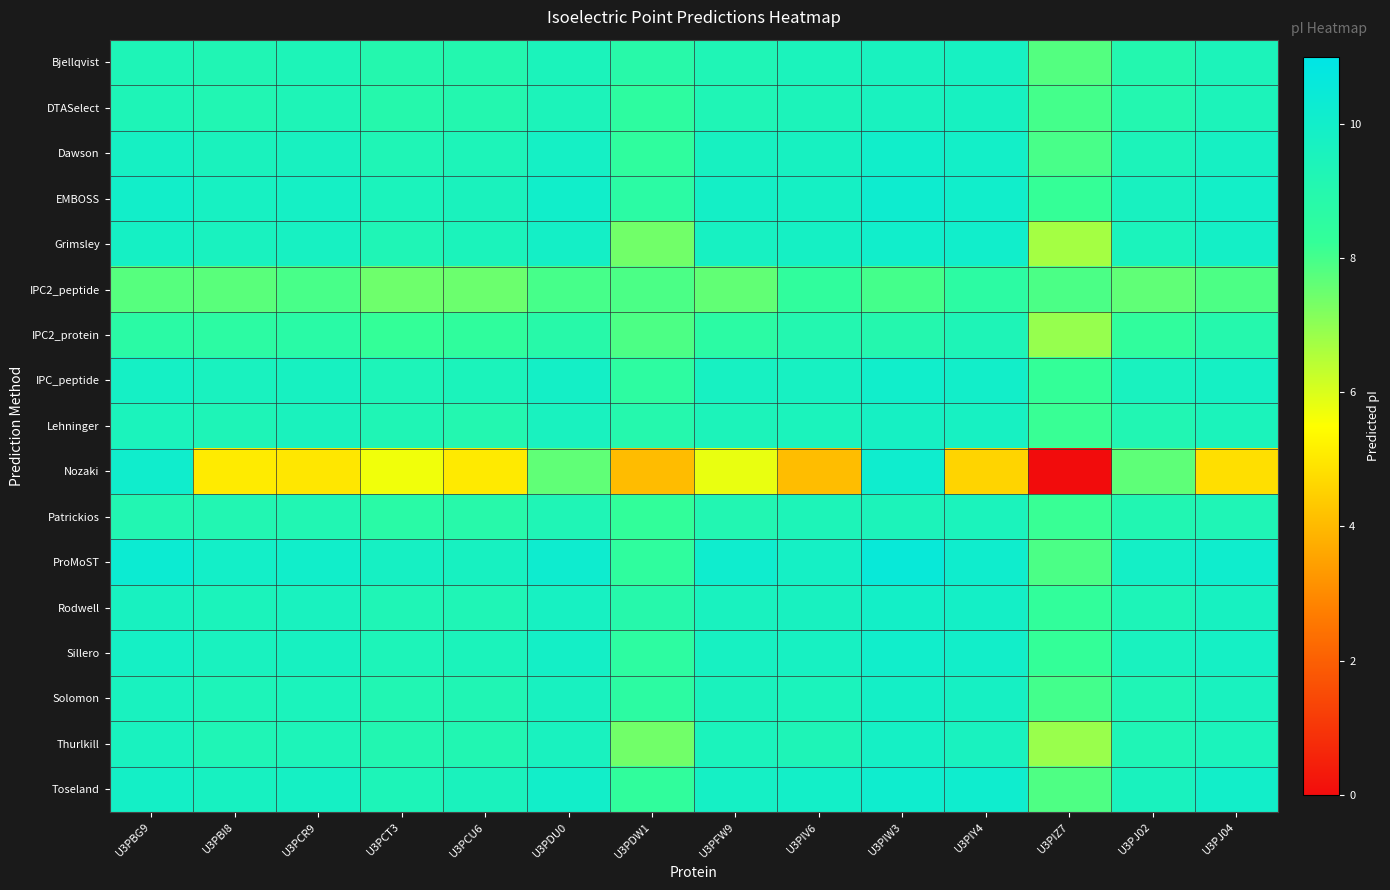

Which series has the widest spread of values?

Nozaki